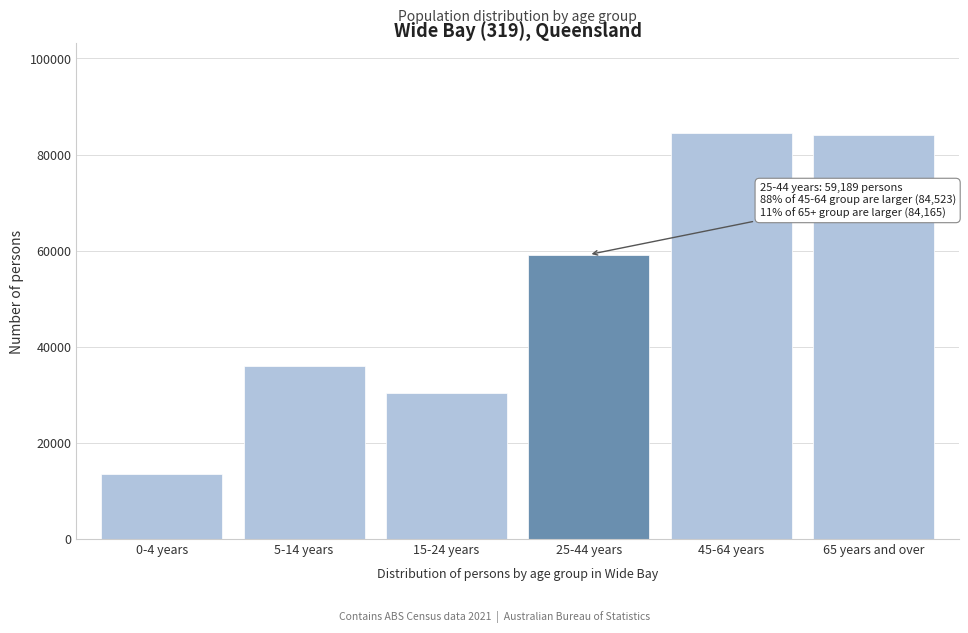

What is the label of the 5th bar from the right?

5-14 years